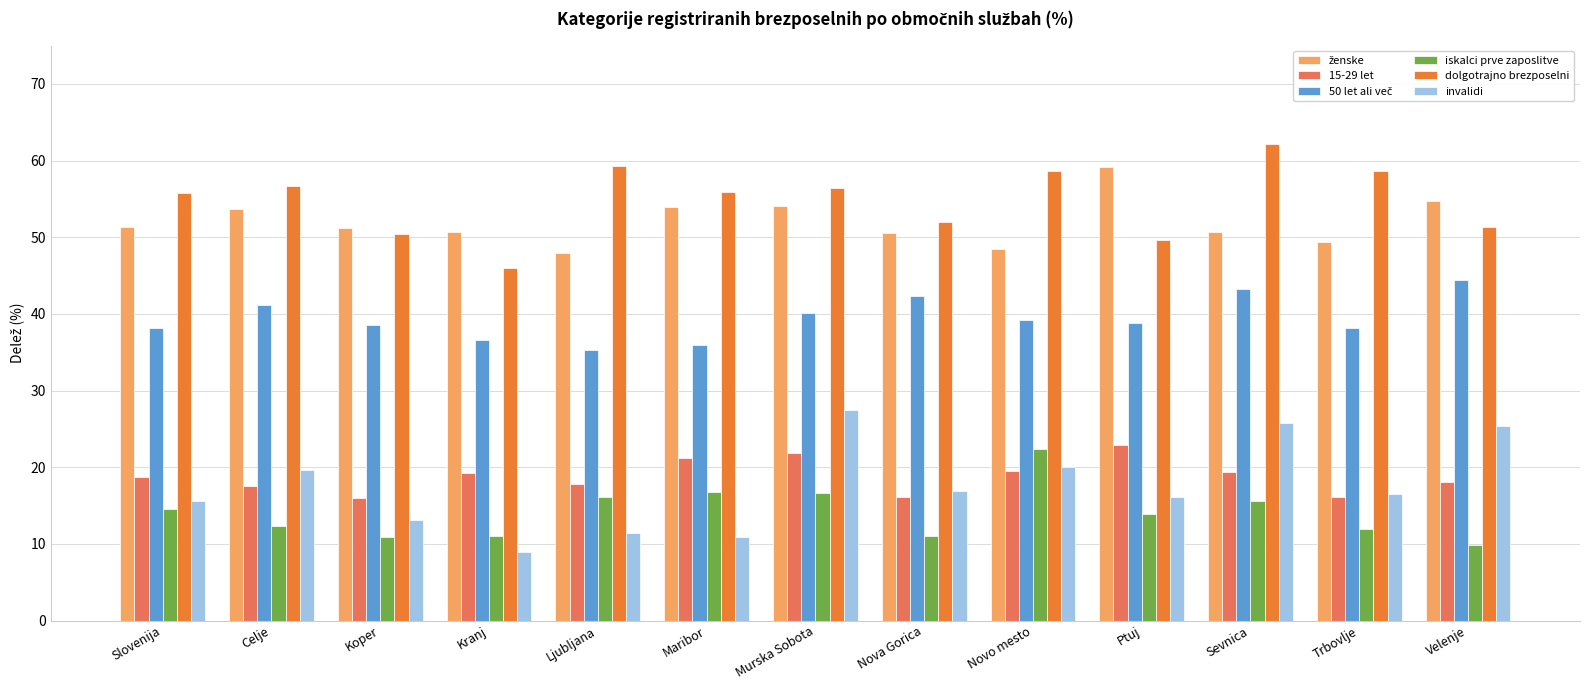

What position from the left is Trbovlje?

12